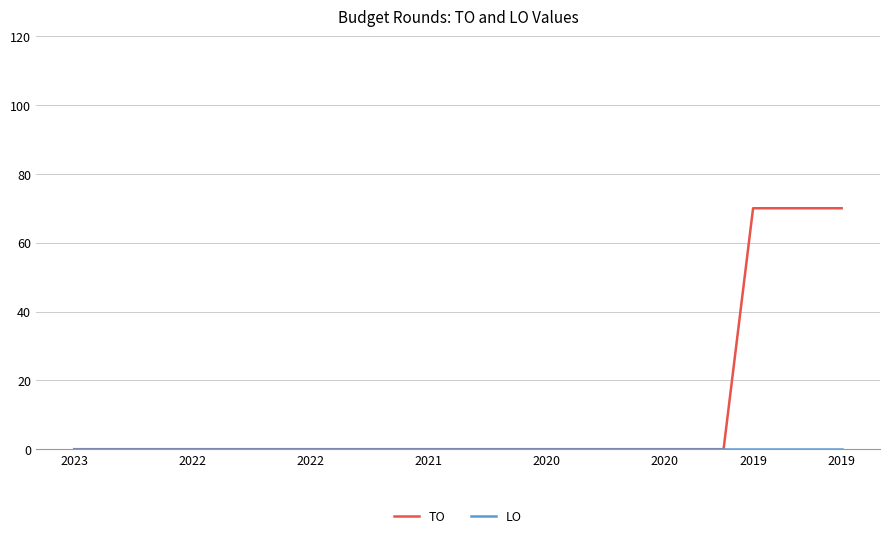

Which series has the largest total across all categories?

TO